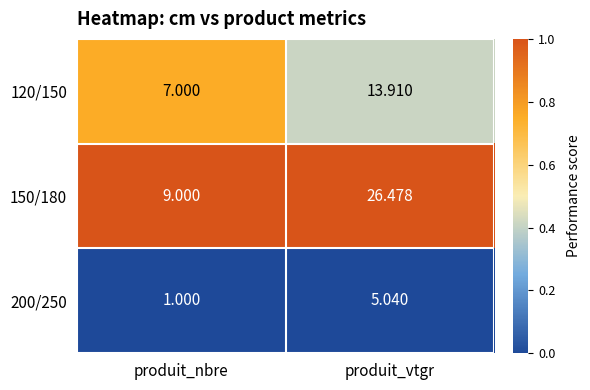

Which series has the widest spread of values?

150/180